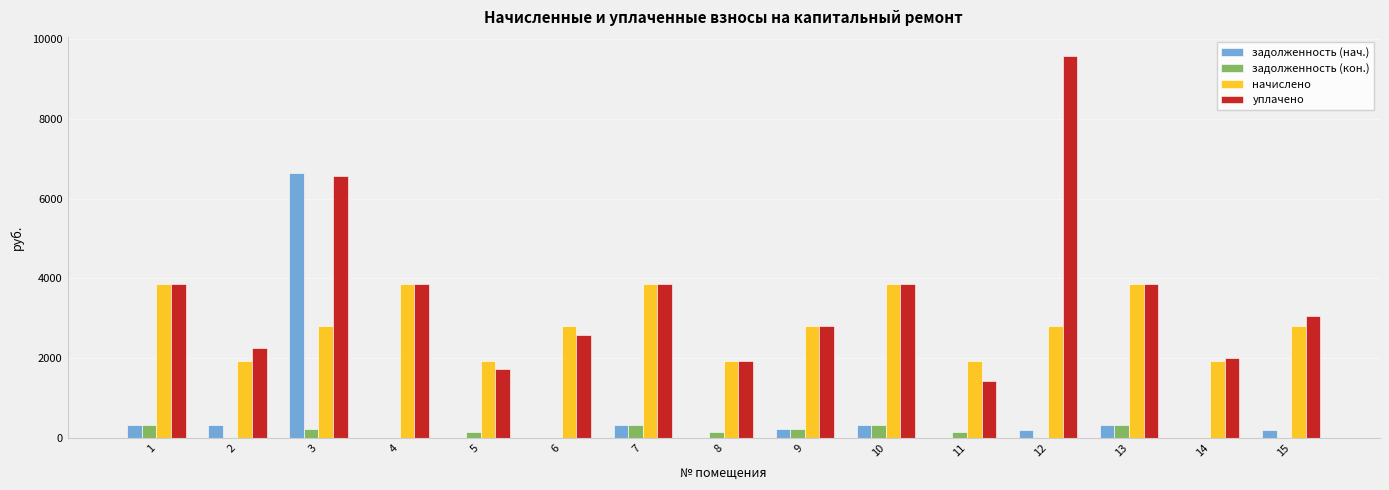

How many series are shown in this chart?

4